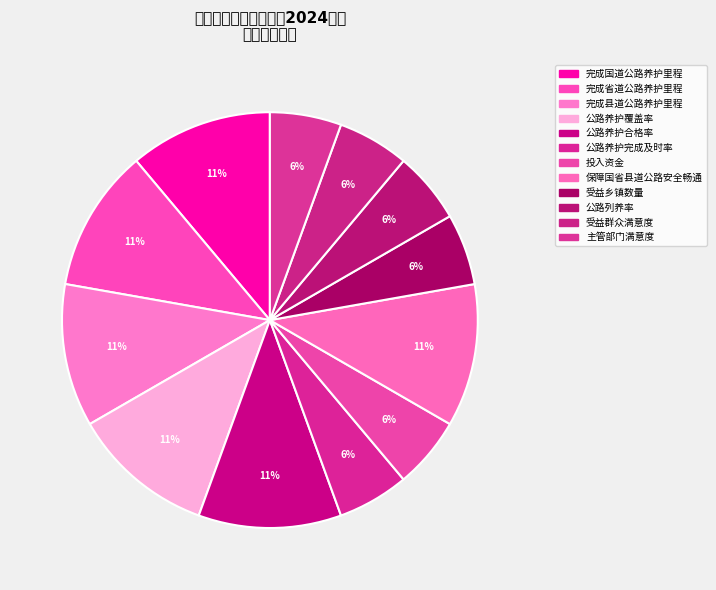

What is the change in value from 保障国省县道公路安全畅通 to 受益群众满意度?

-5